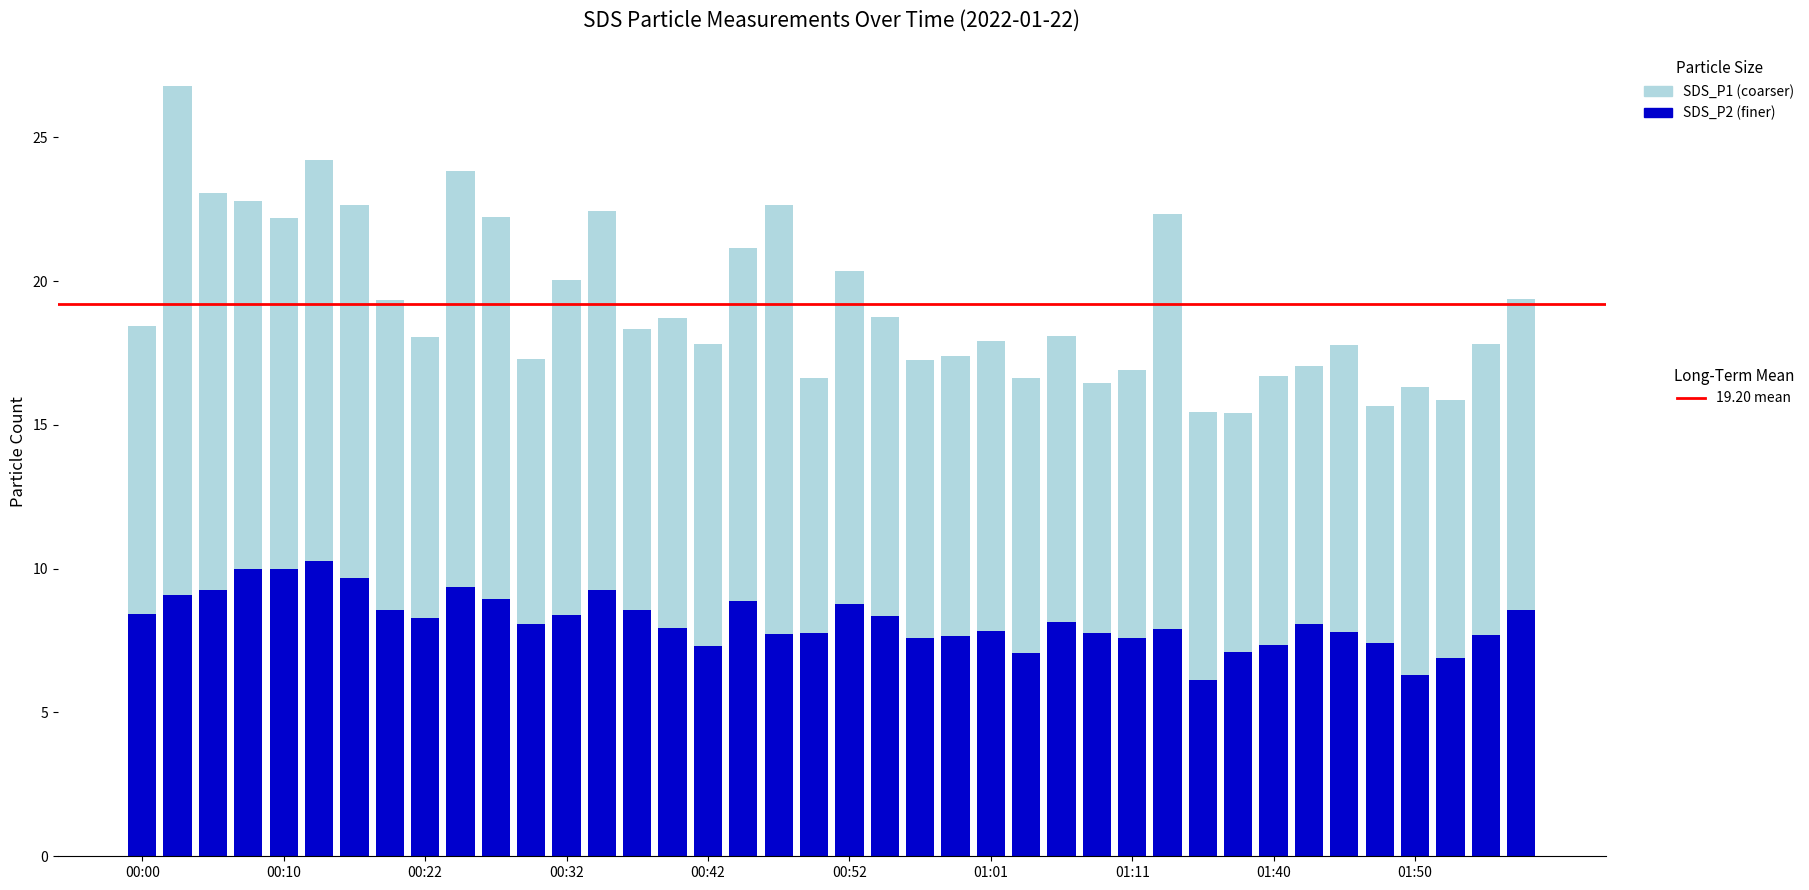

The value of SDS_P2 at 00:42 is 7.3. True or false?

True